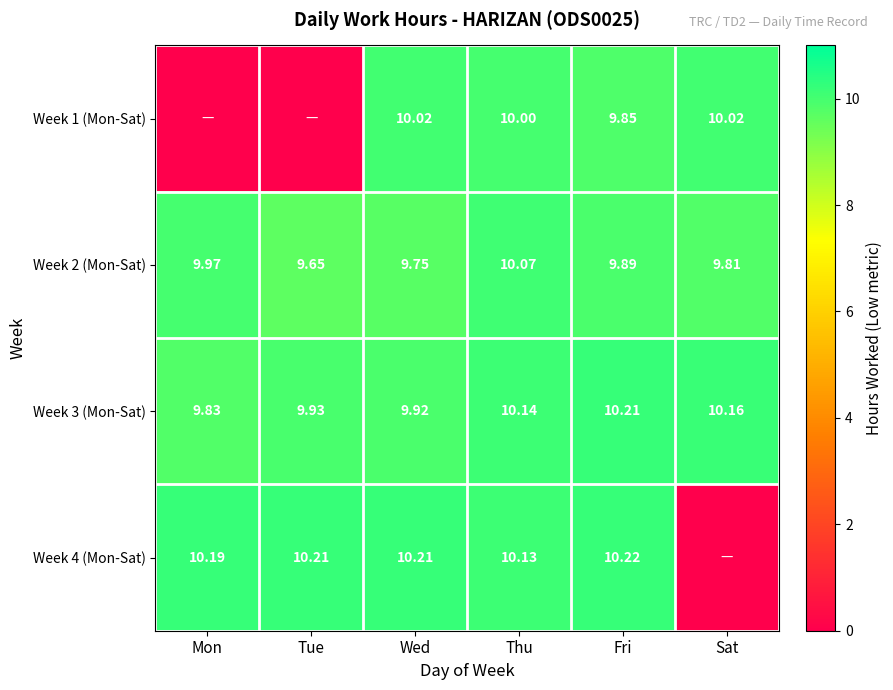

The Week 1 (Mon-Sat) series shows 17.5 at Wed. True or false?

False